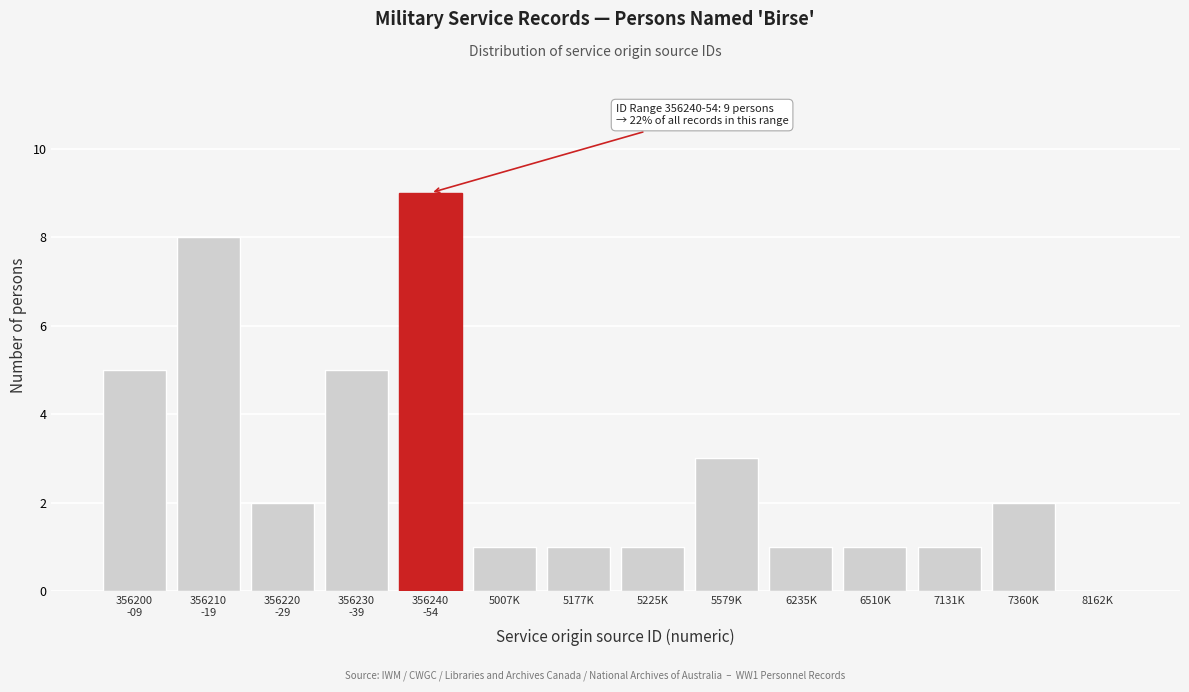

What is the ratio of the value at 6235K to the value at 5177K?

1.0